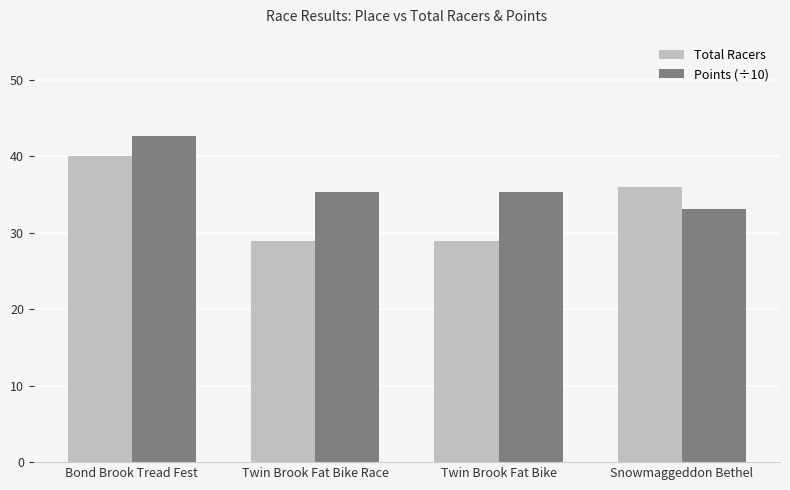

The Points (÷10) series shows 25.1 at Bond Brook Tread Fest. True or false?

False